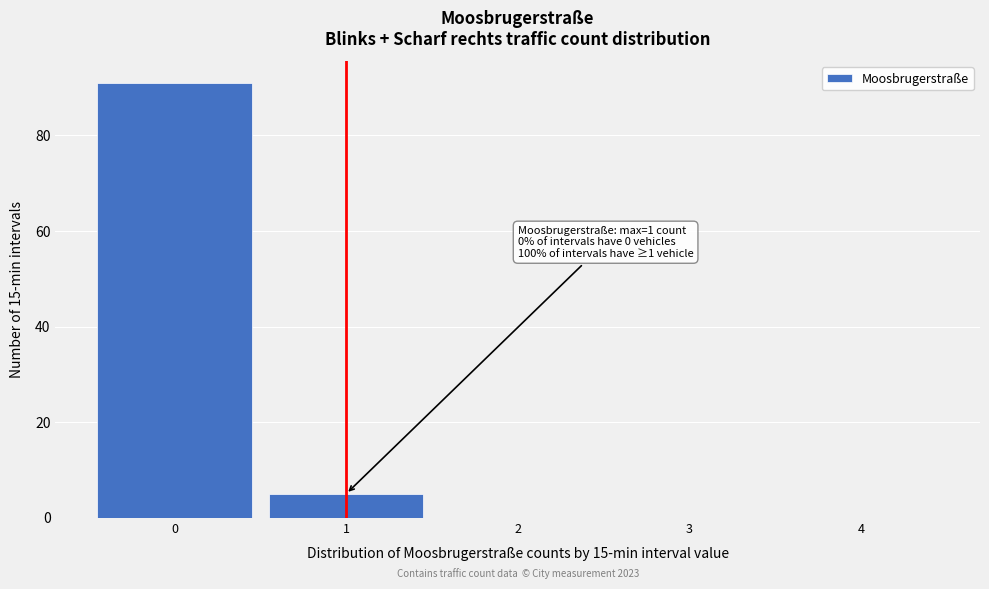

Which range on the x-axis has the tallest bar?

-0.5 to 0.5